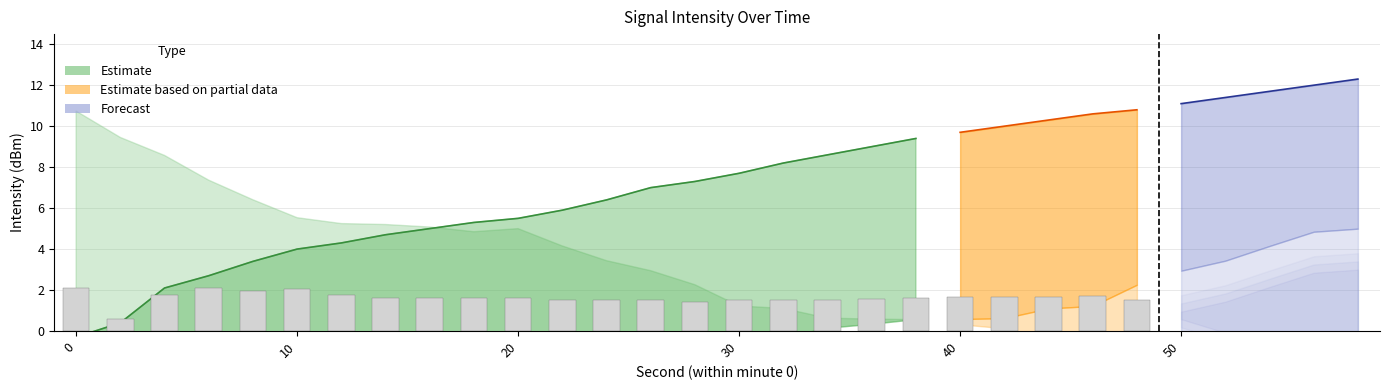

Count the number of data series in this chart.

3